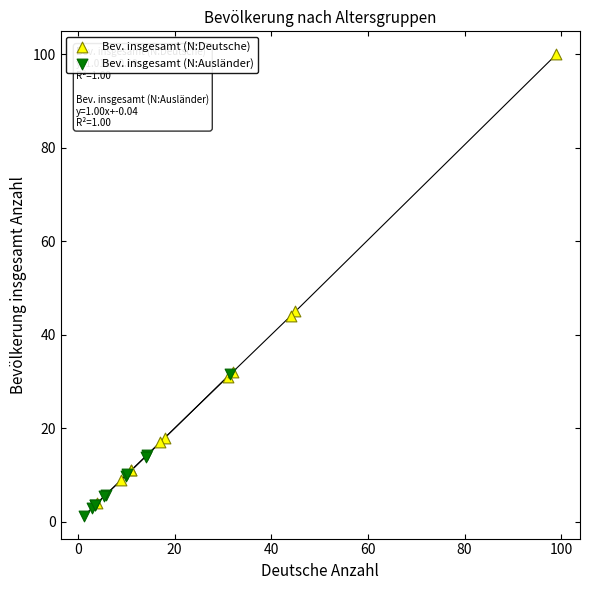

Which series has the widest spread of Y values?

Bev. insgesamt (N:Deutsche)